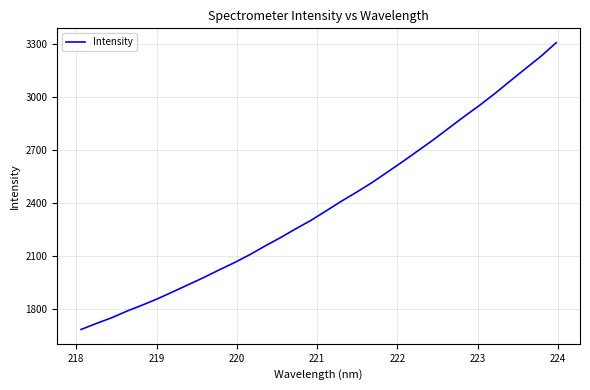

What is the difference between the maximum and minimum values?

1619.0